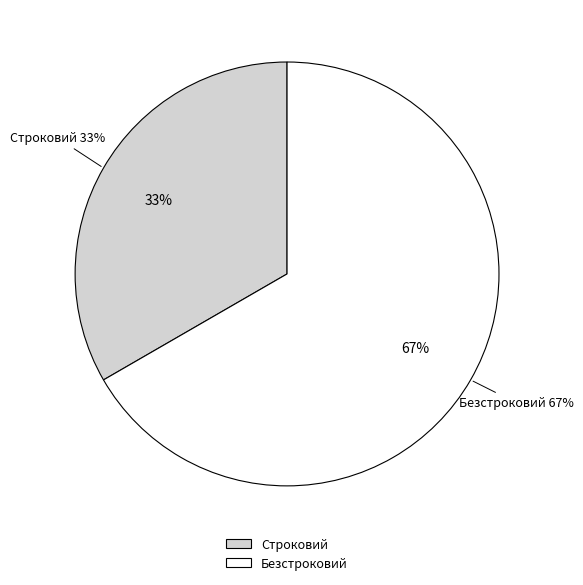

To the nearest percent, what is the average slice percentage?

50%